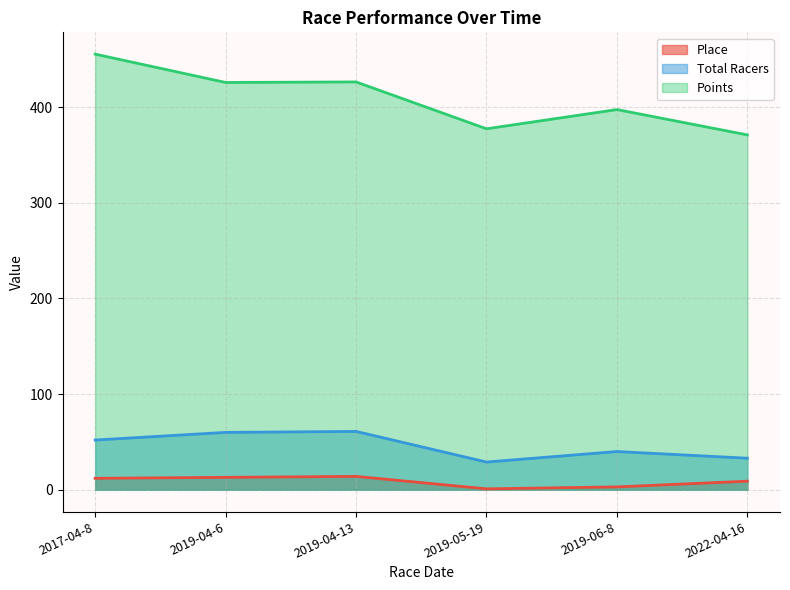

True or false: Place and Points cross at least once.

False